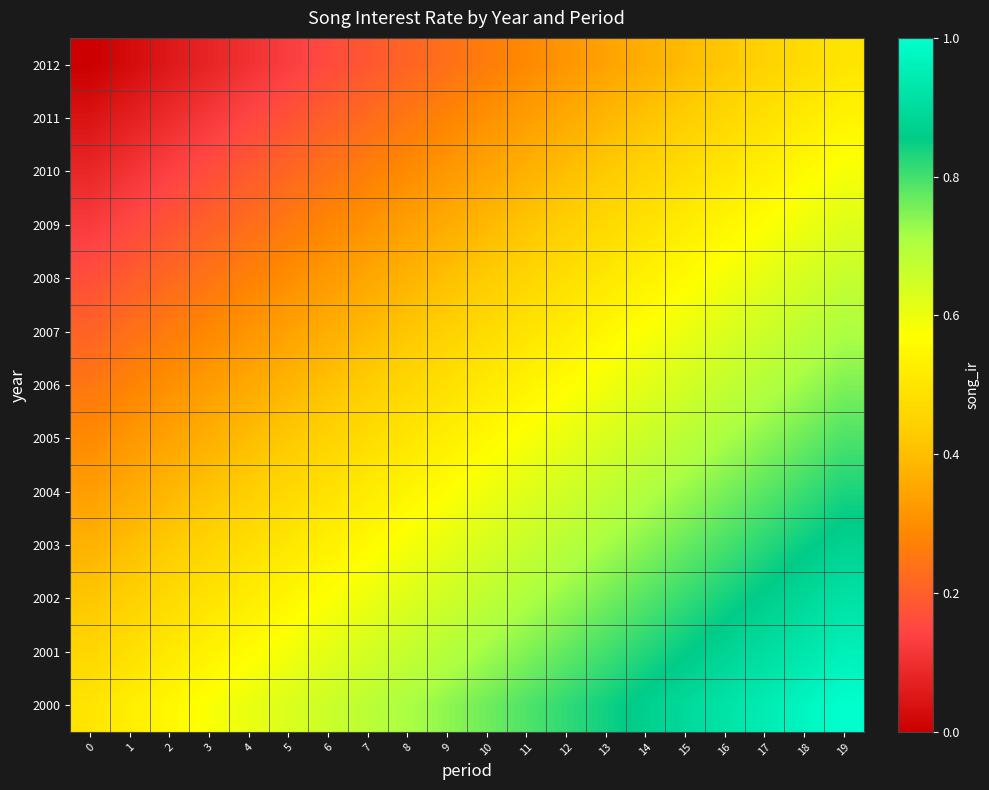

What is the total value across all series at 8?

6.0